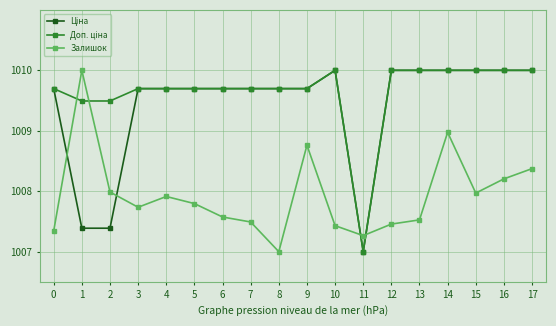

What is the total value across all series at 8?

3026.4